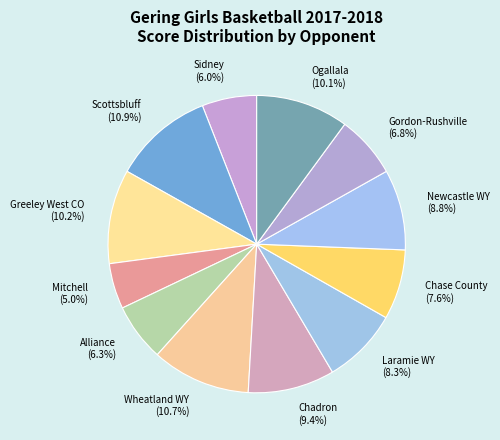

Which slice is the smallest?

Mitchell